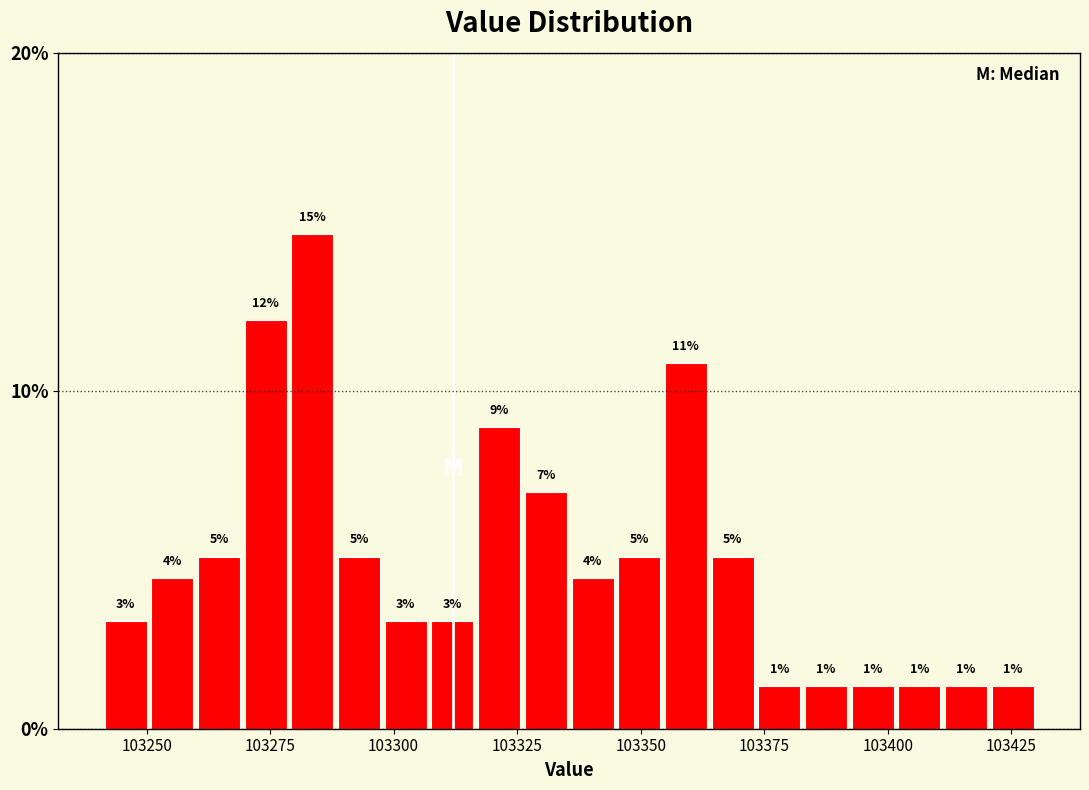

Around what value on the x-axis is the tallest bar? Give the approximate position of its centre, as read against the axis.

103285